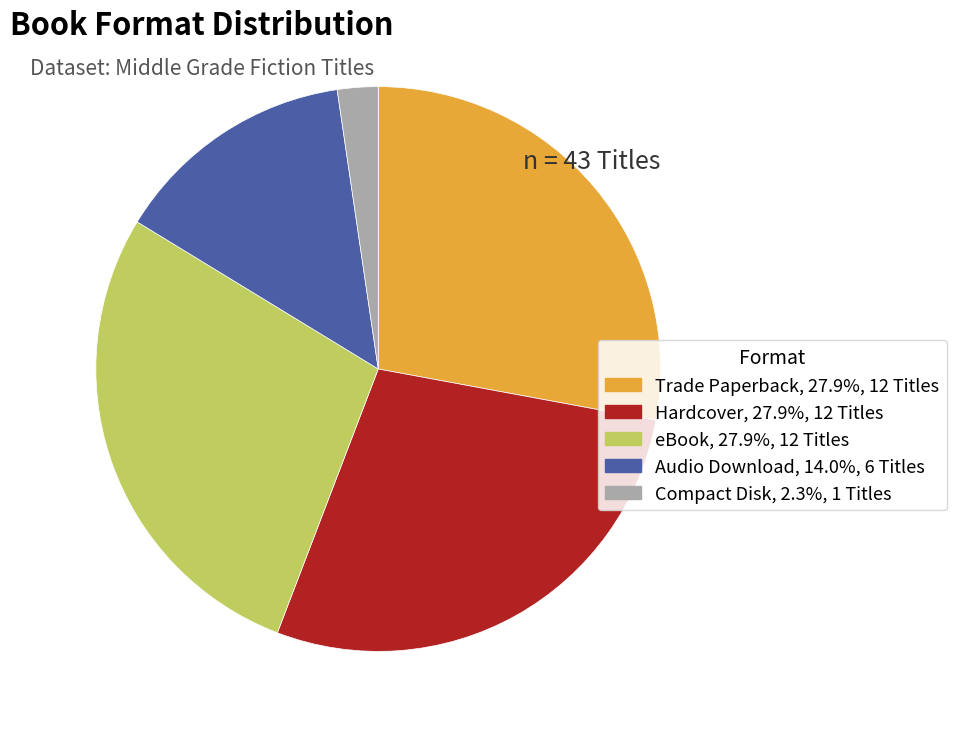

What is the ratio of the value at Hardcover, 27.9%, 12 Titles to the value at Audio Download, 14.0%, 6 Titles?

2.0